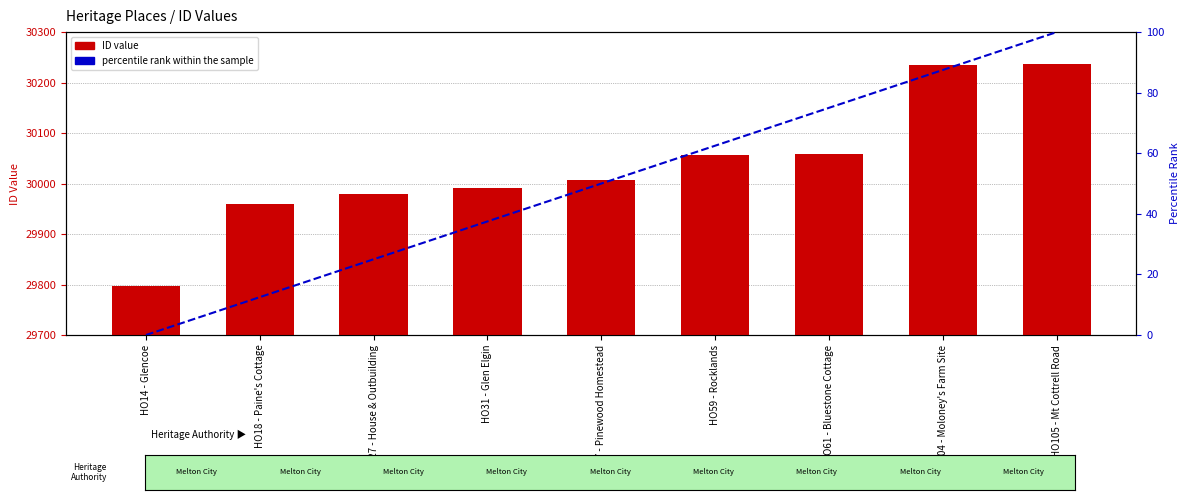

What is the spread (max minus min) of values at HO61 - Bluestone Cottage?

29984.0